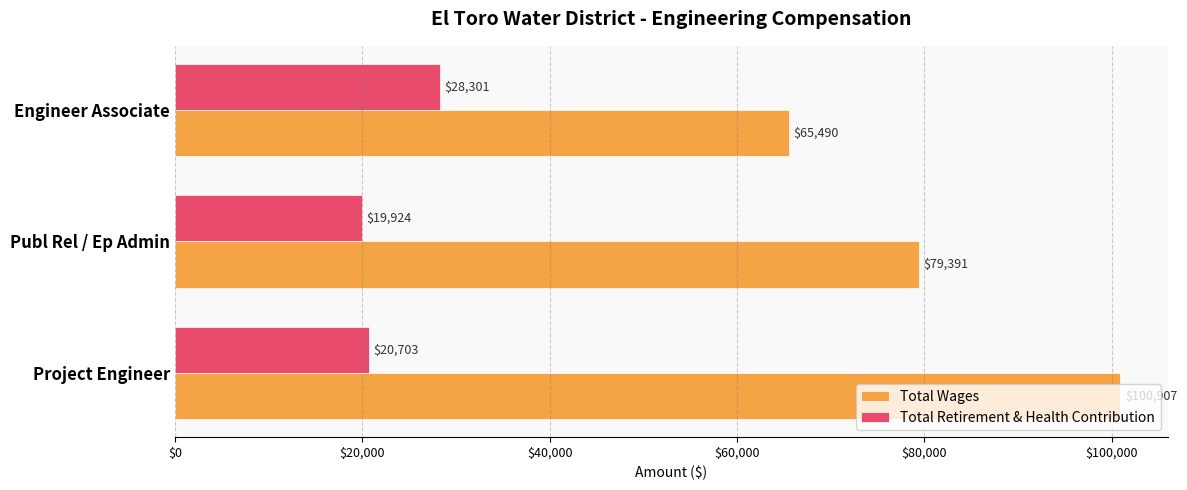

Which series has the largest range (max minus min)?

Total Wages